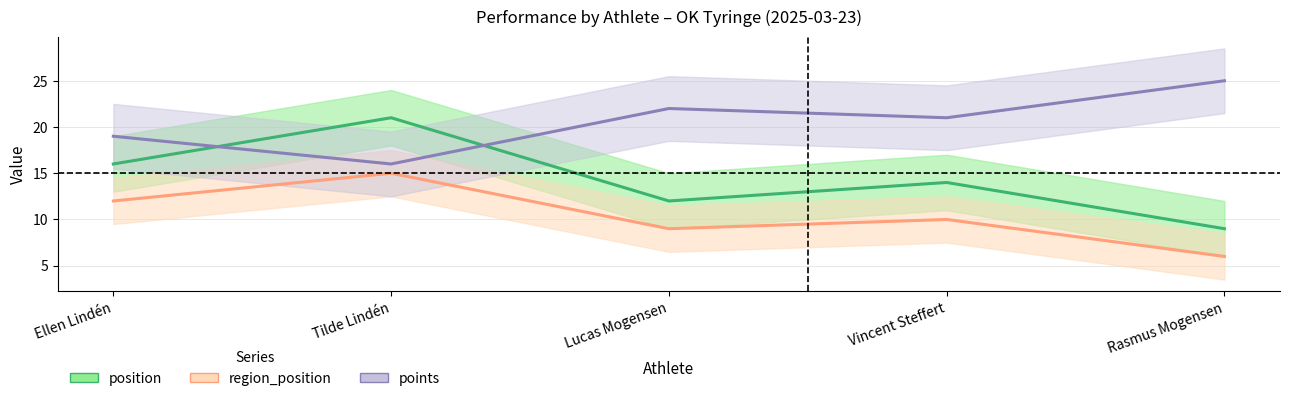

Rank the series by their average value, from highest to lowest.

points, position, region_position